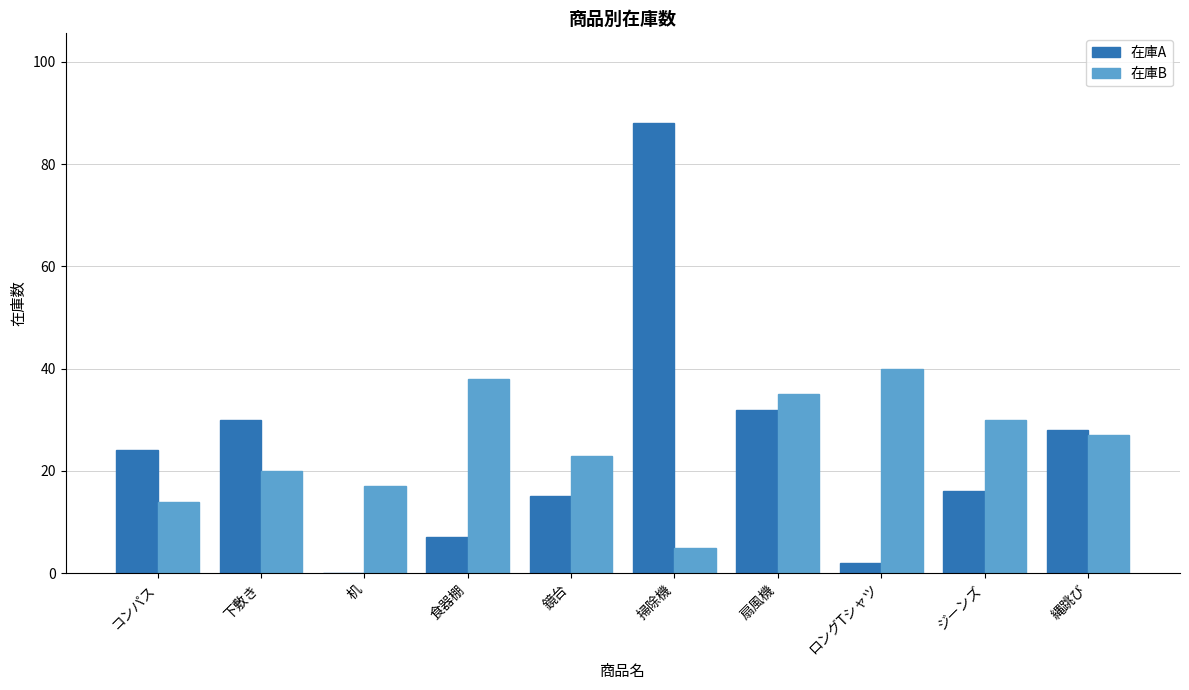

What is the sum of all 在庫A values?

242